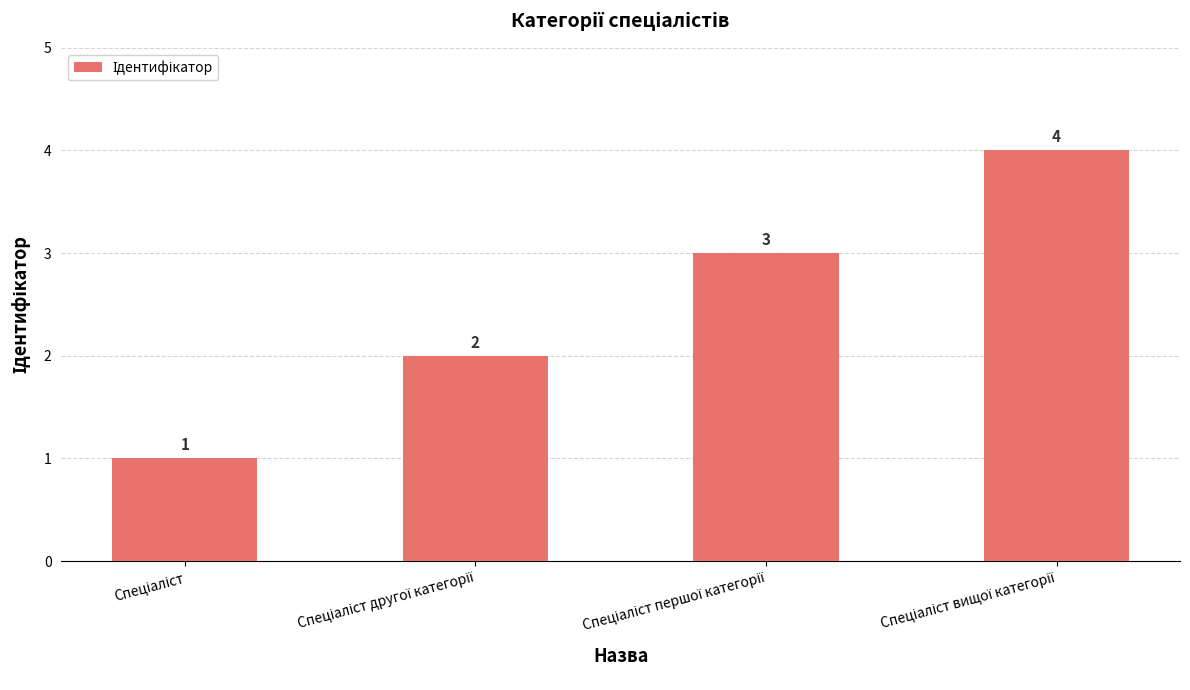

What is the difference between the maximum and minimum values?

3